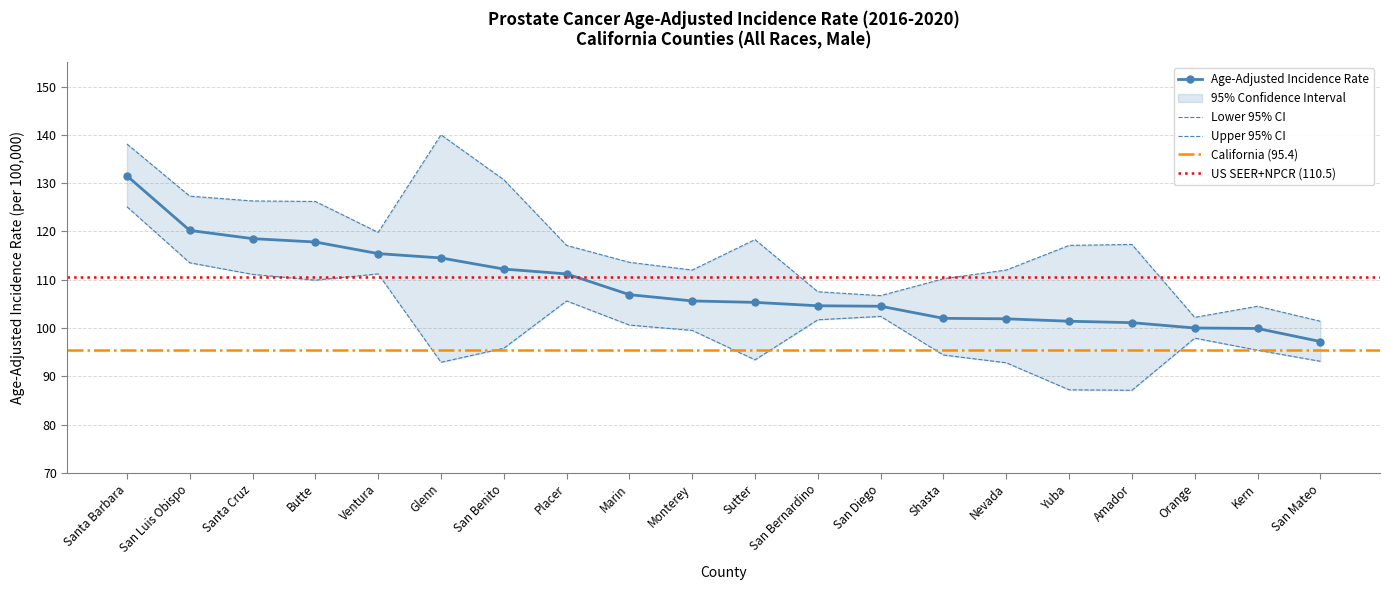

What is the difference between the second highest and minimum values in the Lower 95% CI series?

26.4